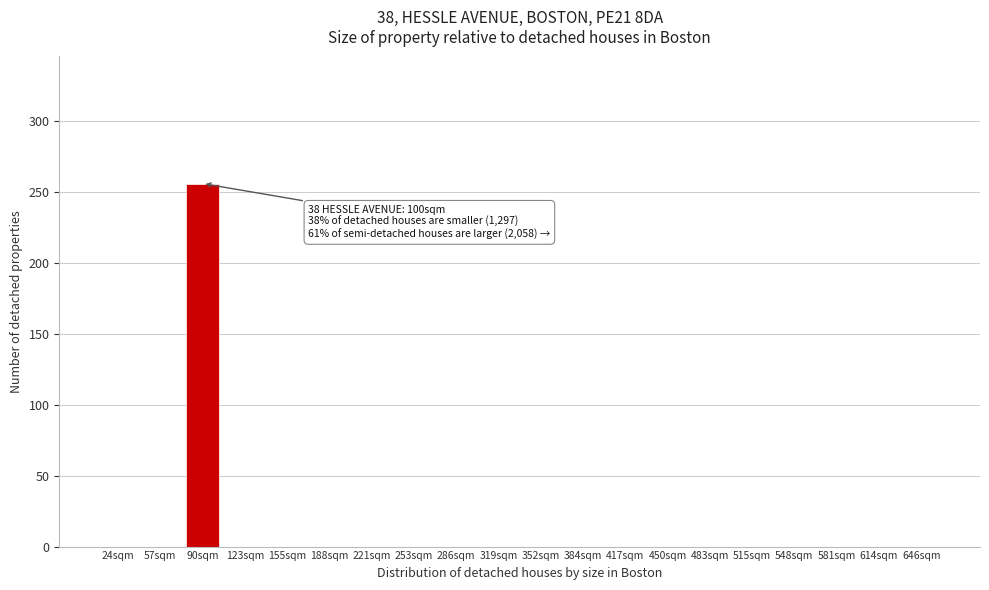

Reading left to right, transcribe all the data shown in this chart.

24sqm=0	57sqm=0	90sqm=256	123sqm=0	155sqm=0	188sqm=0	221sqm=0	253sqm=0	286sqm=0	319sqm=0	352sqm=0	384sqm=0	417sqm=0	450sqm=0	483sqm=0	515sqm=0	548sqm=0	581sqm=0	614sqm=0	646sqm=0